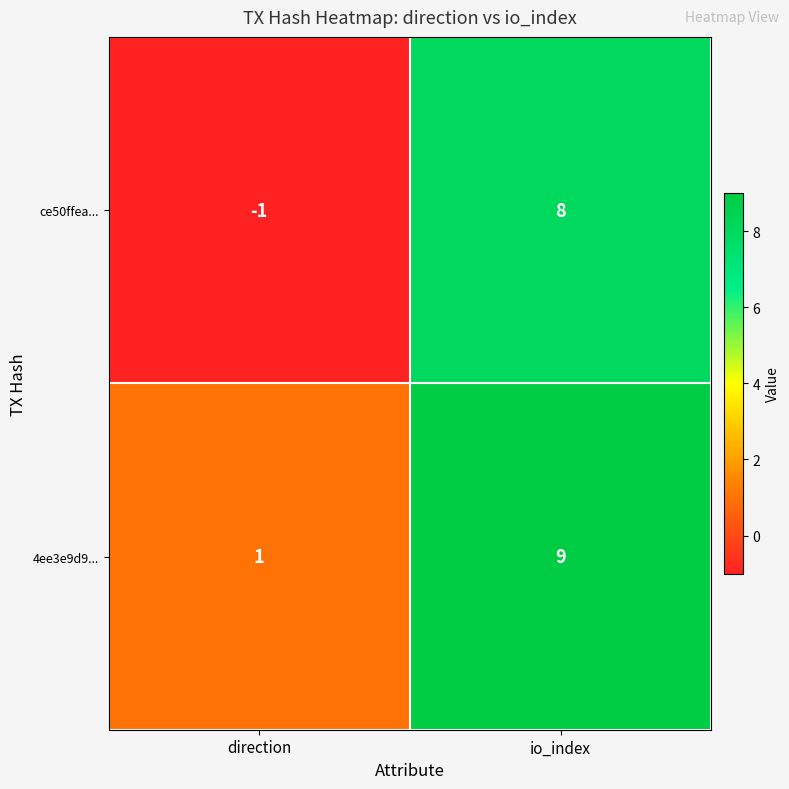

At which category is the sum across all series the highest?

io_index